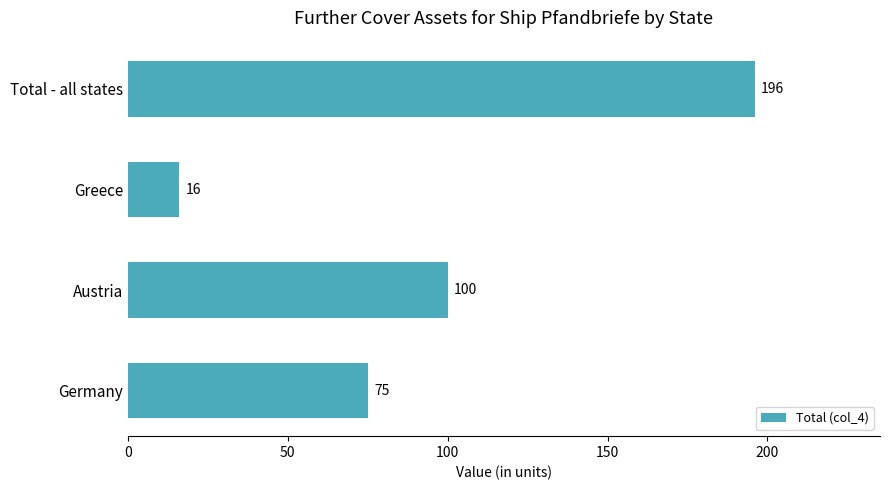

List the labels in order of value, smallest first.

Greece, Germany, Austria, Total - all states